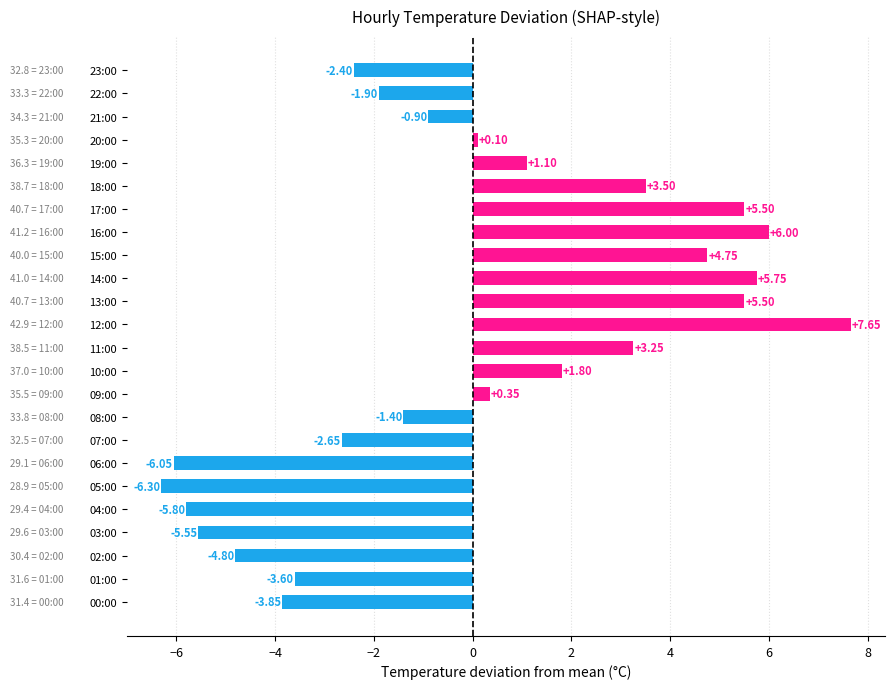

What is the difference between the values at 19:00 and 02:00?

5.9